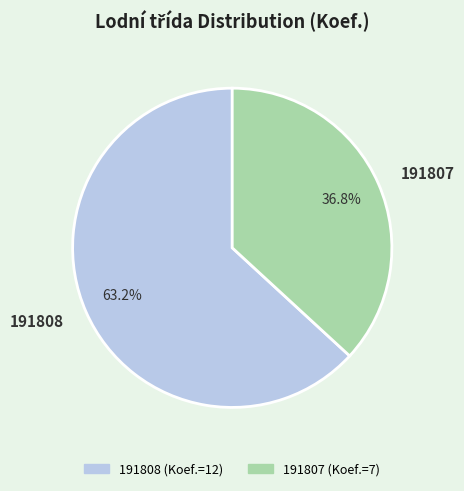

Which slice is the smallest?

191807